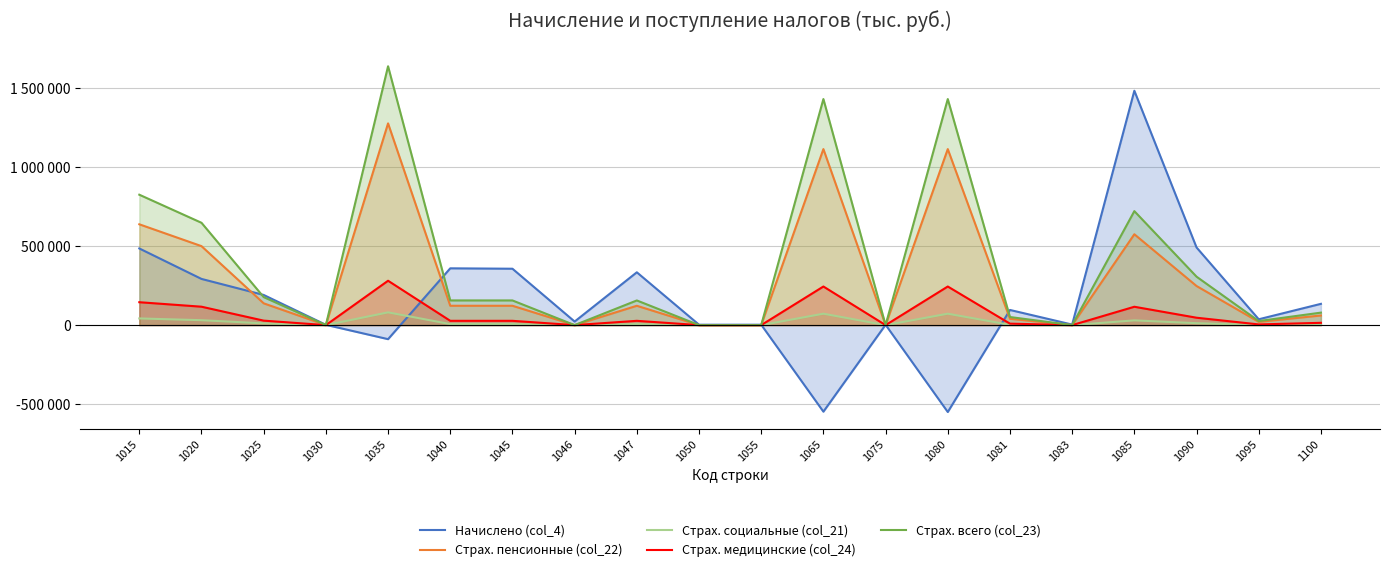

Is the value of Страх. социальные (col_21) at 1075 greater than the value of Страх. пенсионные (col_22) at 1080?

No